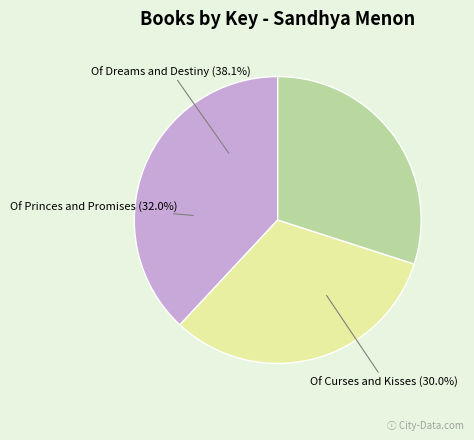

Is it true that Of Princes and Promises is 32% of the pie?

True